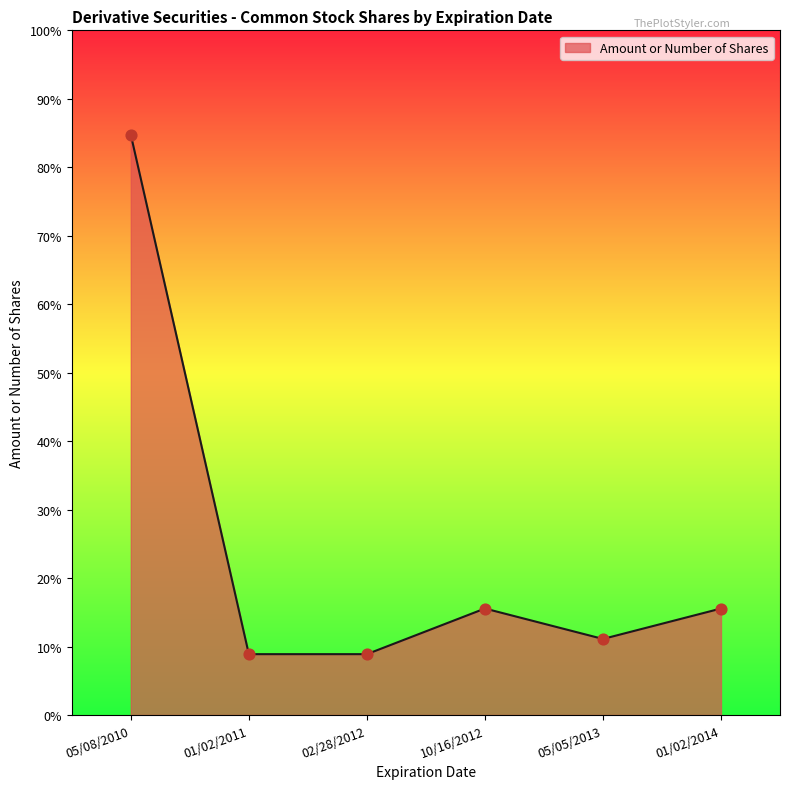

What is the change in value from 05/08/2010 to 05/05/2013?

-331400